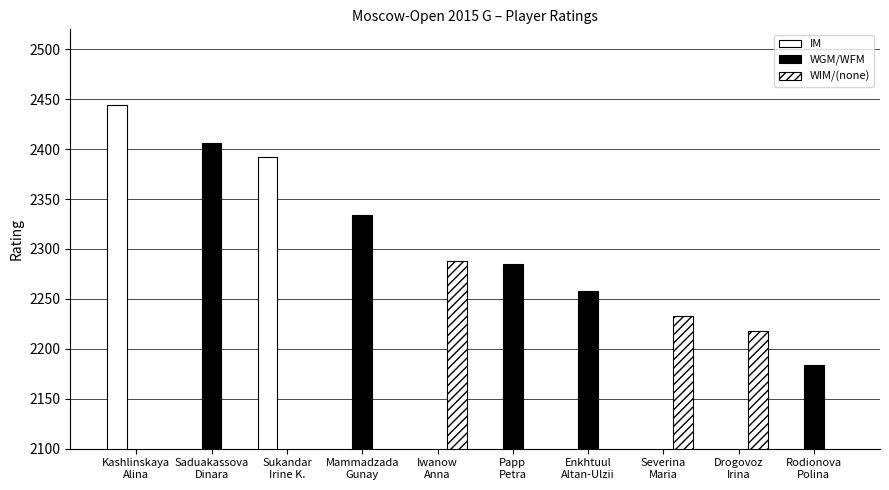

Reading left to right, transcribe all the data shown in this chart.

IM: 2444	0	2392	0	0	0	0	0	0	0
WGM/WFM: 0	2406	0	2334	0	2285	2258	0	0	2184
WIM/(none): 0	0	0	0	2288	0	0	2233	2218	0